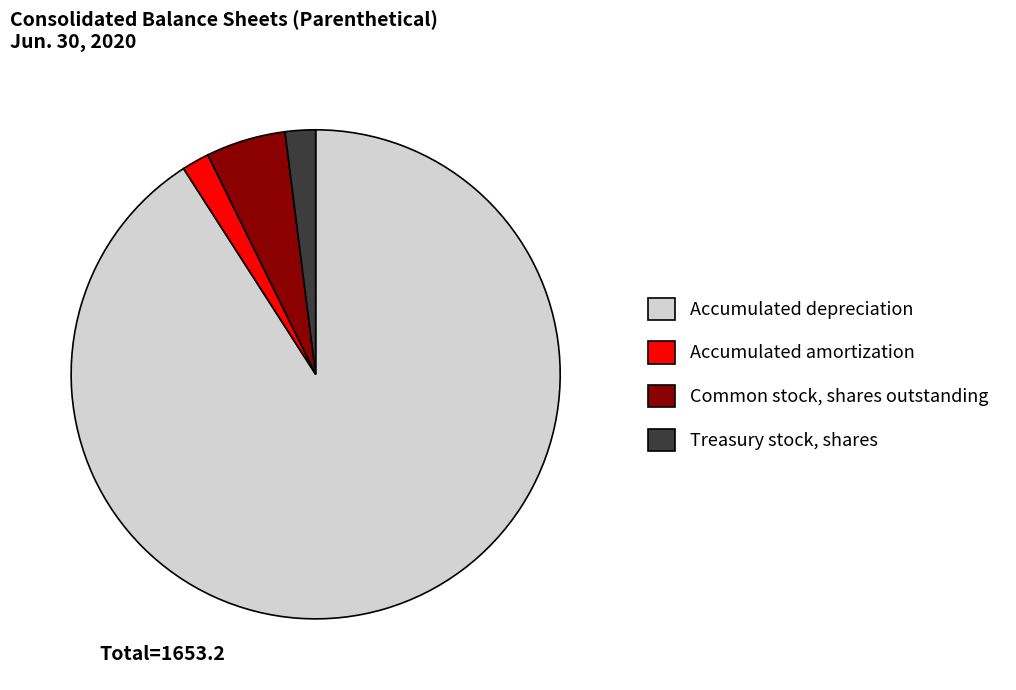

How many slices are in this pie chart?

4